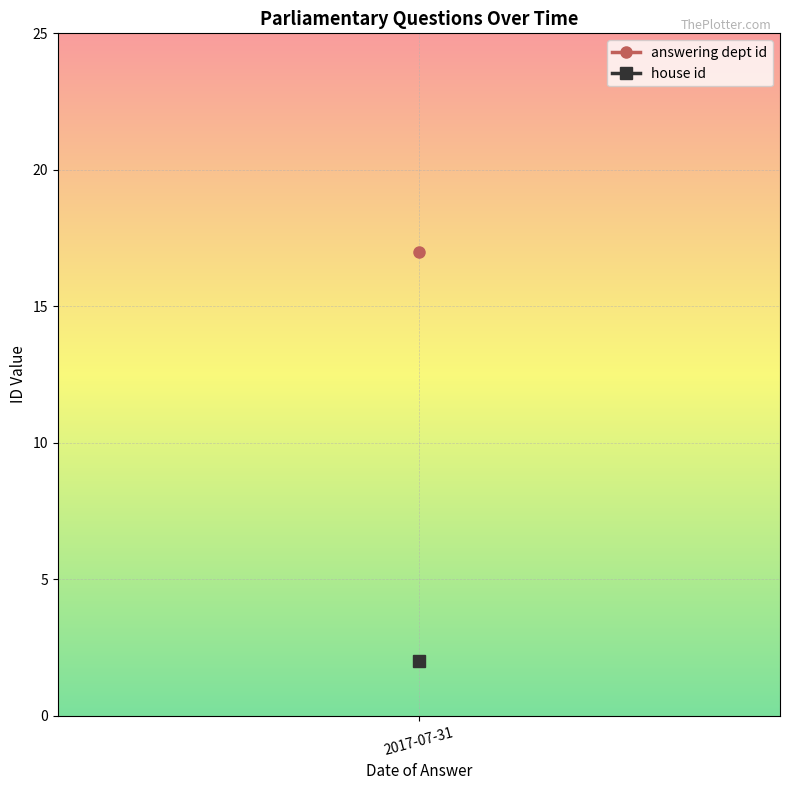

What is the average value of the house id series?

2